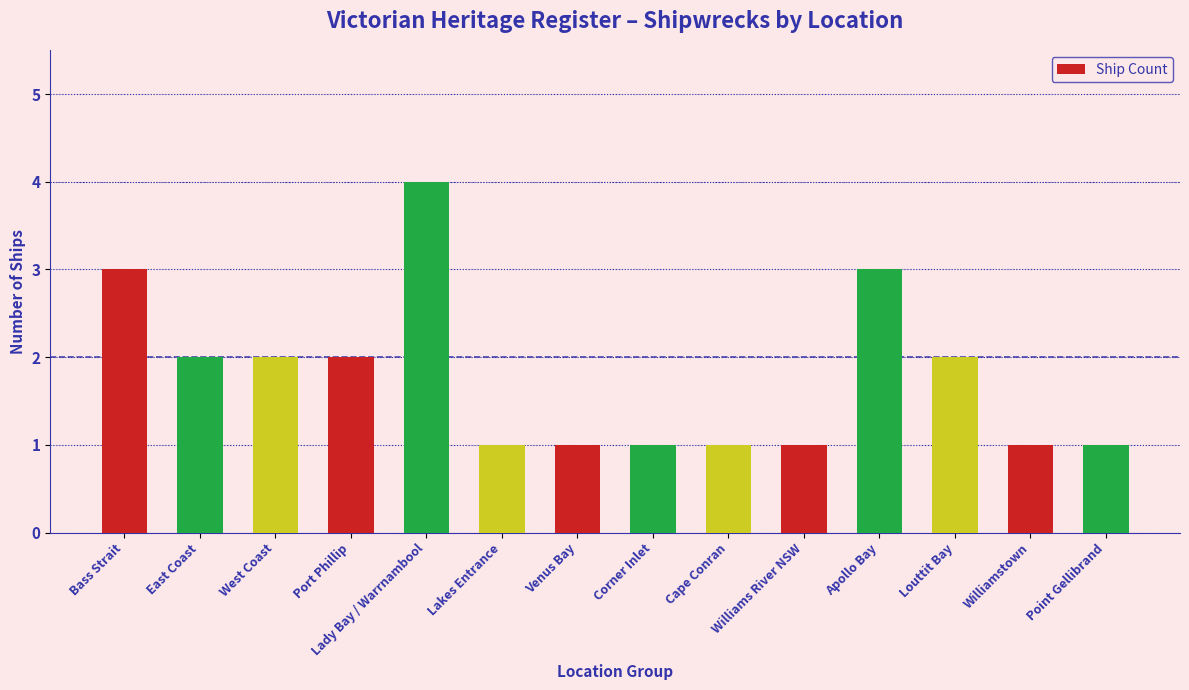

What is the difference between the second highest and minimum values?

2